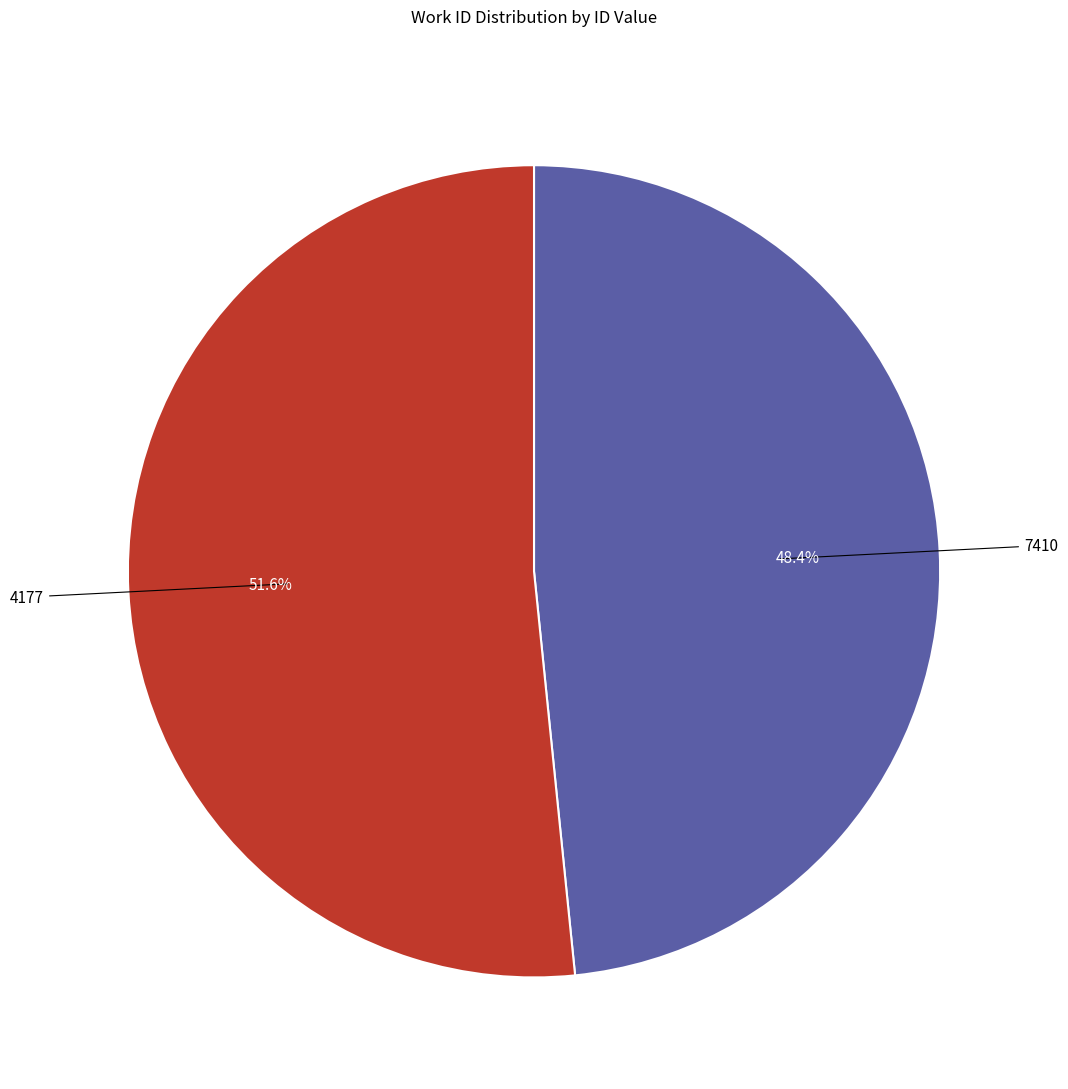

To the nearest percent, what is the difference between the 7410 and 4177 slice percentages?

3%